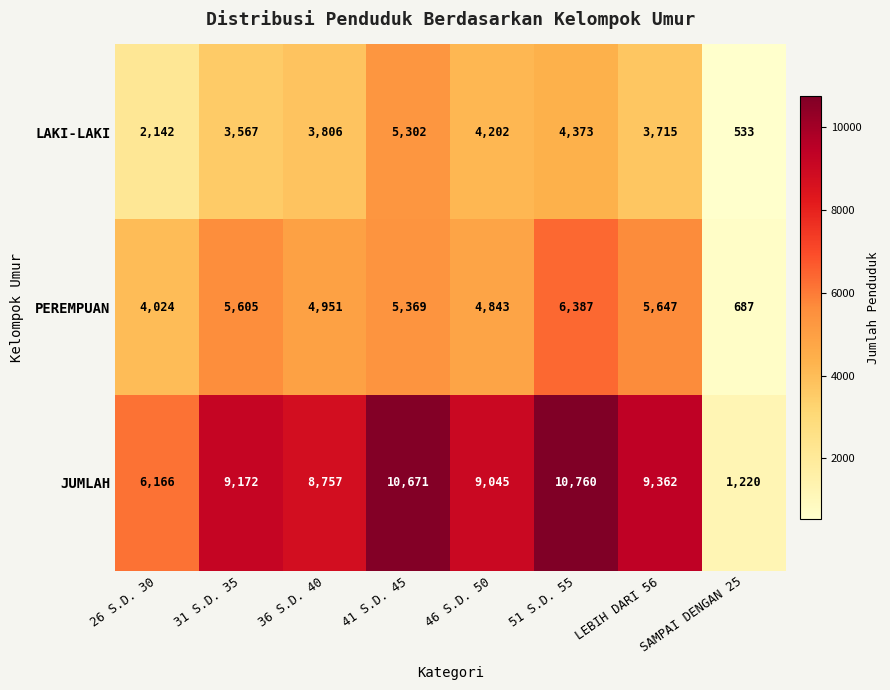

At 51 S.D. 55, list the series in order from largest to smallest.

JUMLAH, PEREMPUAN, LAKI-LAKI